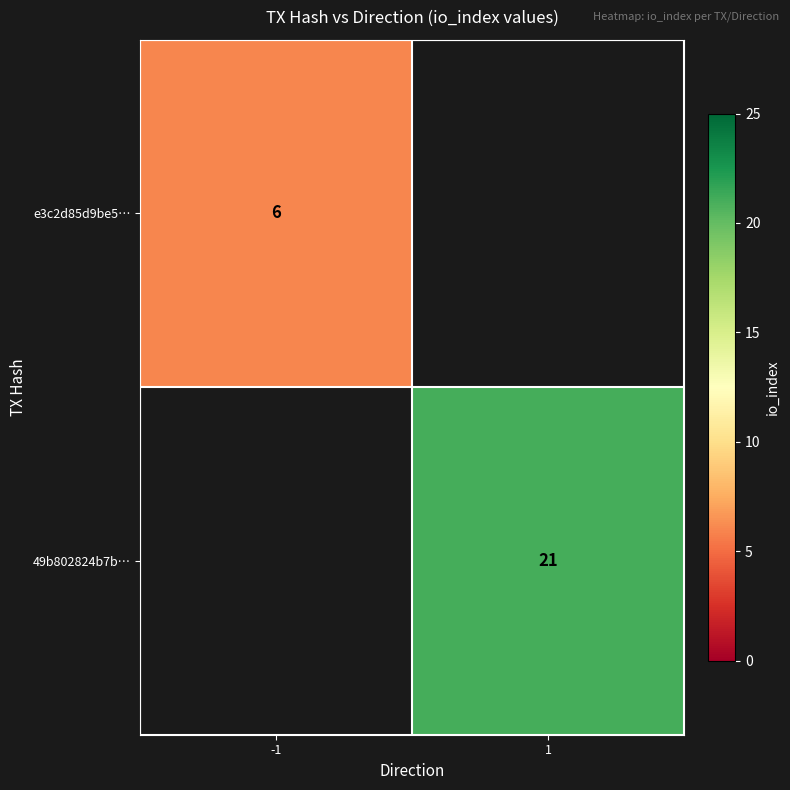

Is it true that 49b802824b7b… equals 21 at 1?

True